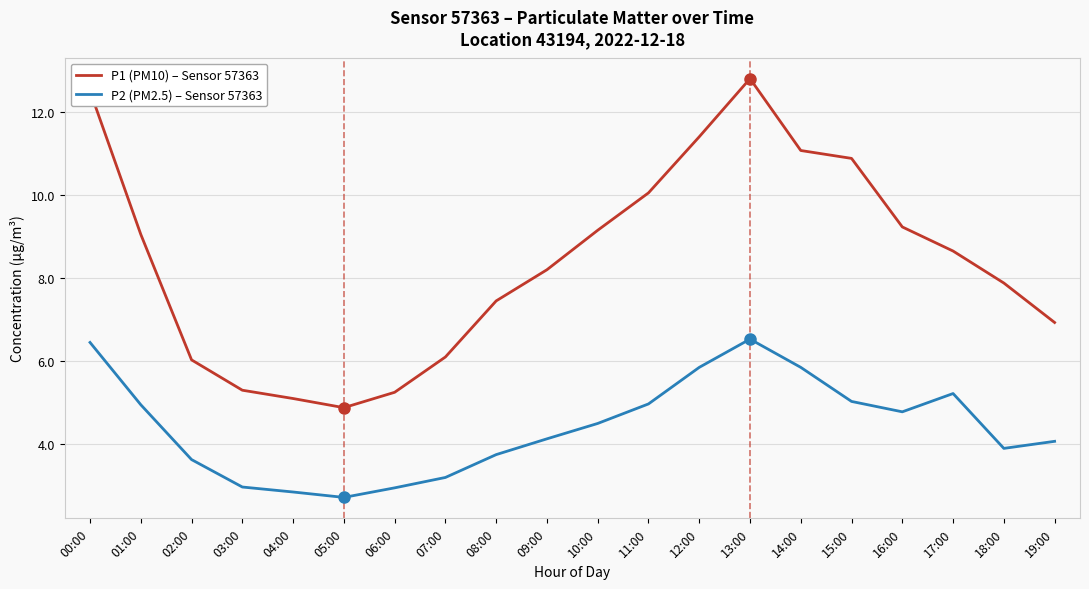

List the series in order of their overall mean, highest first.

P1 (PM10) – Sensor 57363, P2 (PM2.5) – Sensor 57363